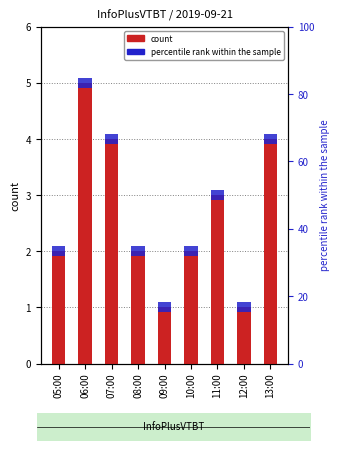

Is it true that the value at 10:00 is 1?

False